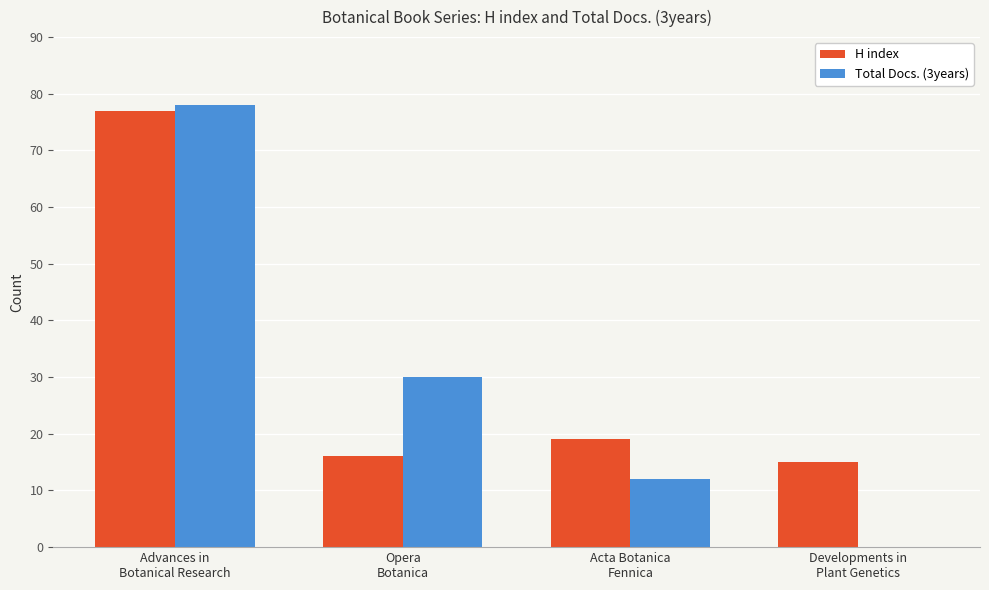

How many groups of bars are there?

4